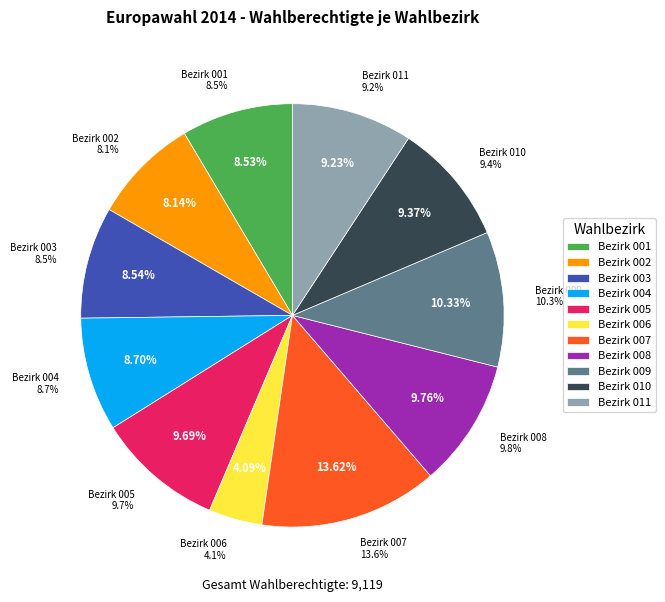

What is the ratio of the value at 010 to the value at 011?

1.0